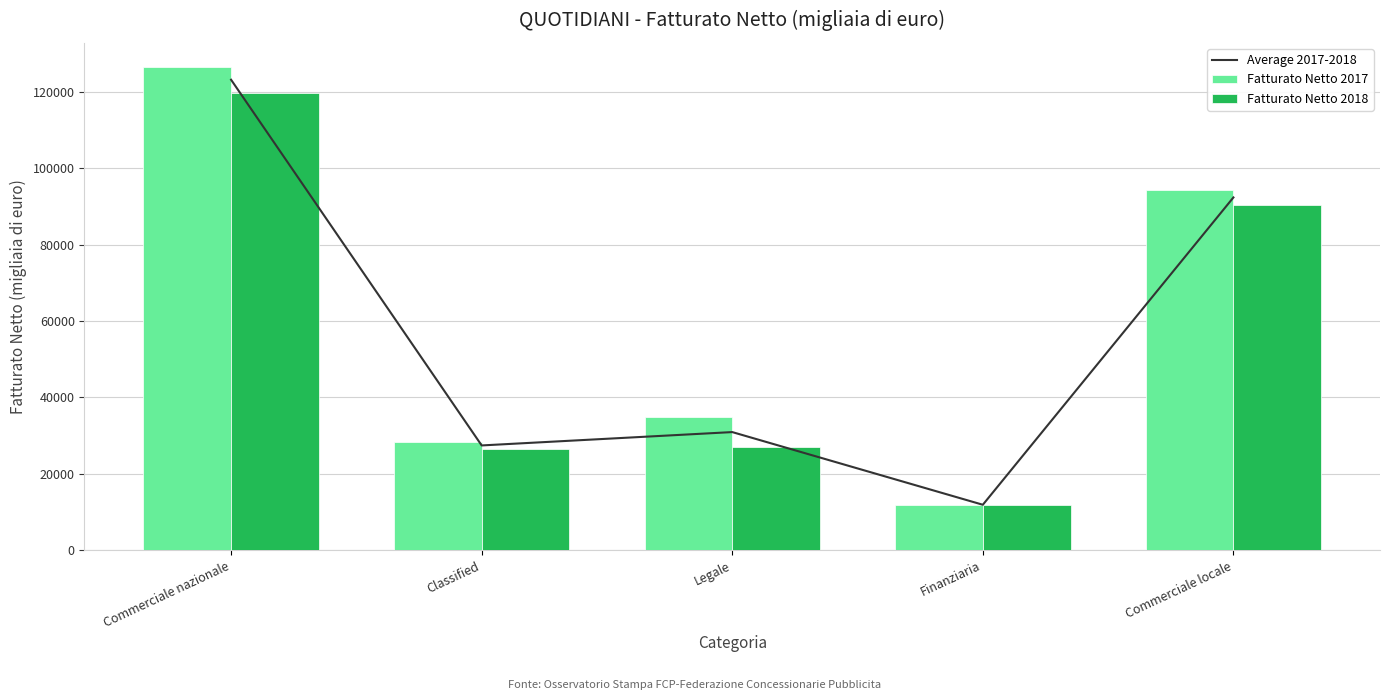

Reading left to right, what are all the values shown in this chart?

Average 2017-2018: Commerciale nazionale=123234.0	Classified=27431.5	Legale=30930.0	Finanziaria=11891.5	Commerciale locale=92398.5
Fatturato Netto 2017: Commerciale nazionale=126578.0	Classified=28270.0	Legale=34877.0	Finanziaria=11843.0	Commerciale locale=94465.0
Fatturato Netto 2018: Commerciale nazionale=119890.0	Classified=26593.0	Legale=26983.0	Finanziaria=11940.0	Commerciale locale=90332.0